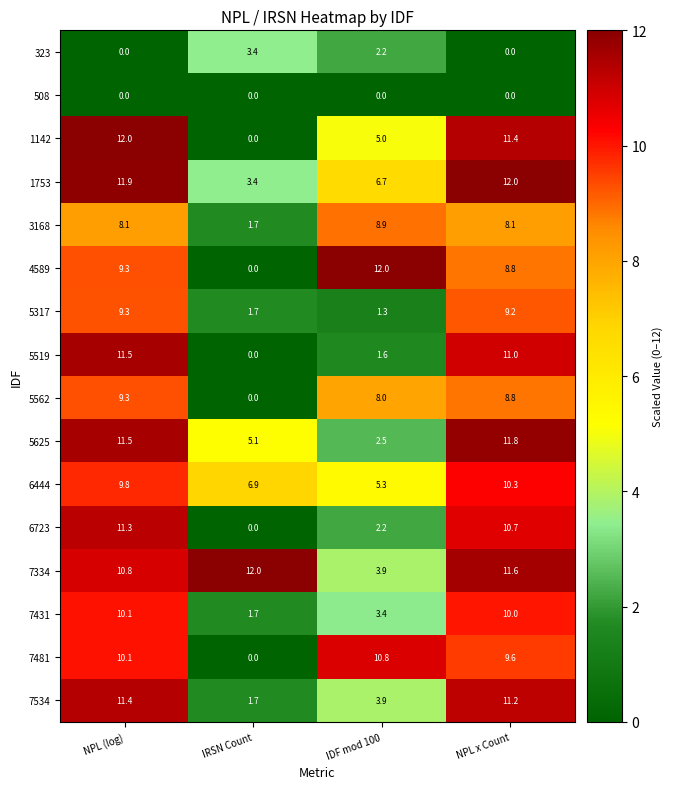

What is the sum of the 6723 values at IRSN Count and IDF mod 100?

2.2